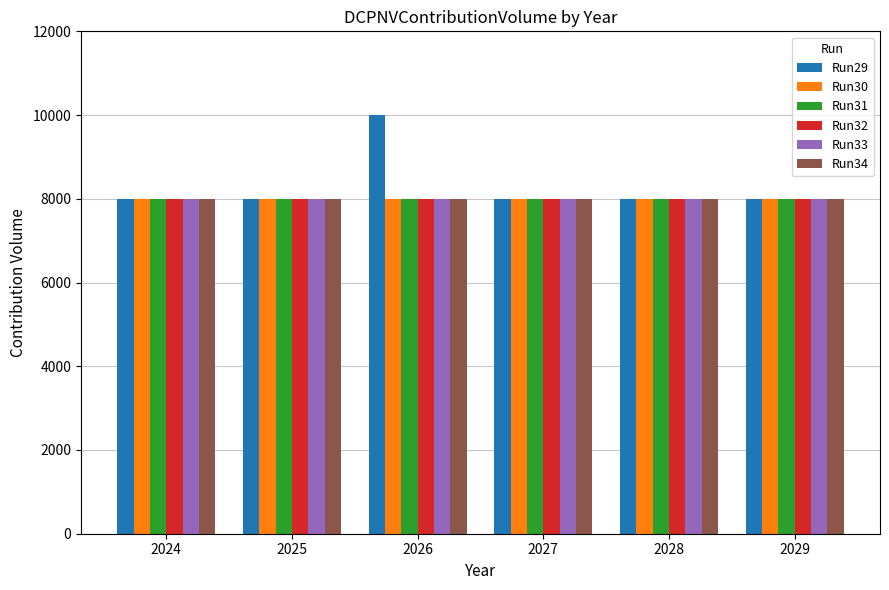

What is the sum of all Run33 values?

48000